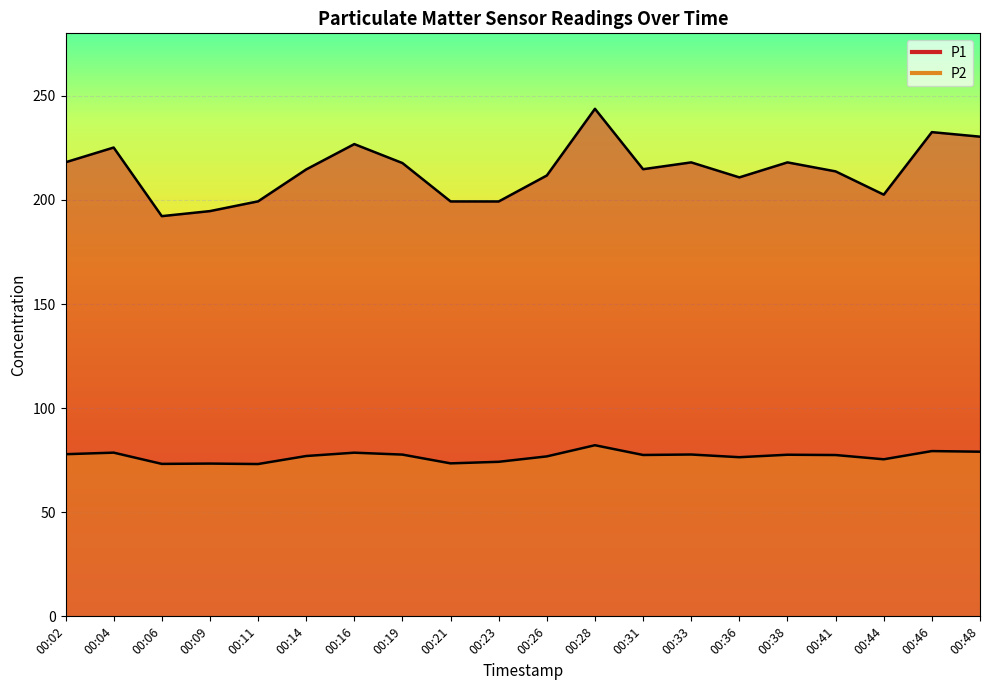

Which series has the largest range (max minus min)?

P1